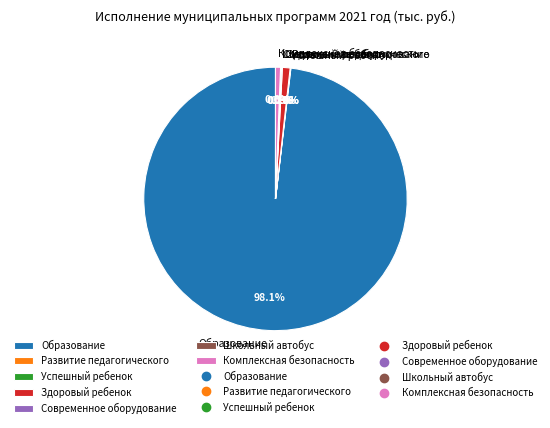

What is the largest slice in the pie chart?

Образование